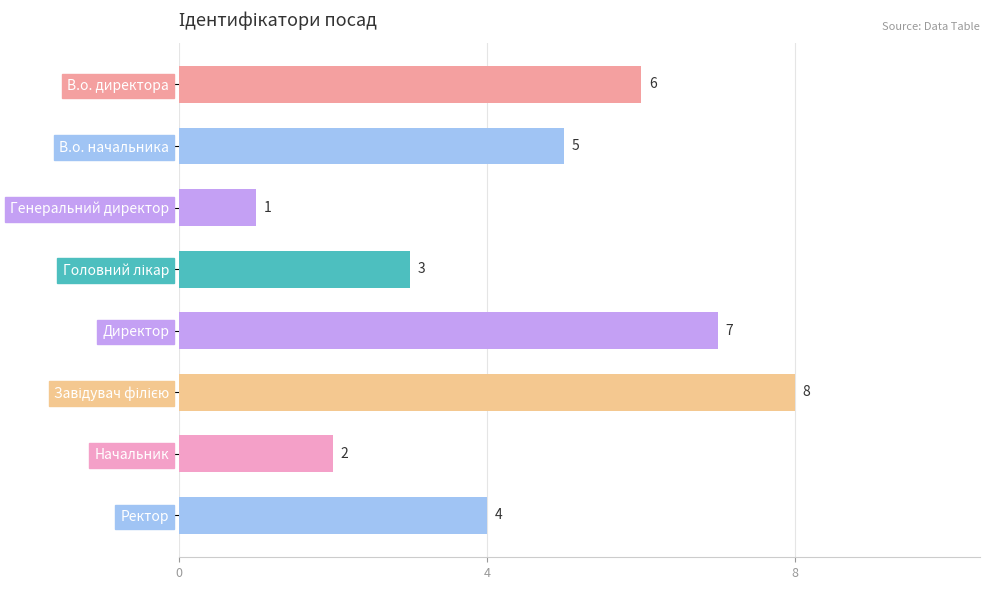

At which label is the value closest to 4?

Ректор